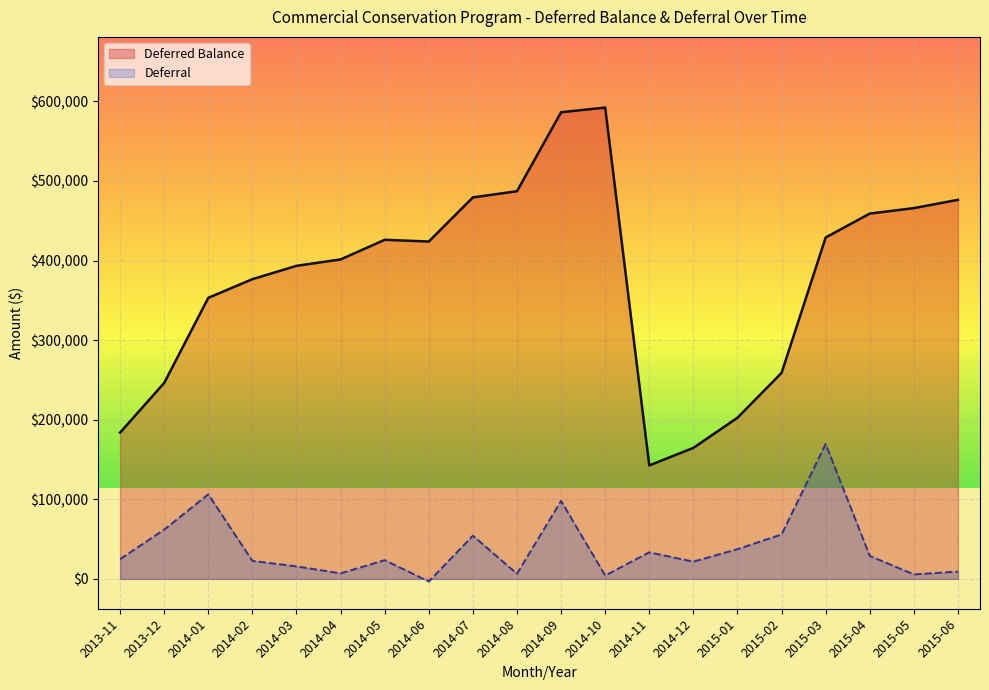

How many interior local valleys does the Deferral series have?

6